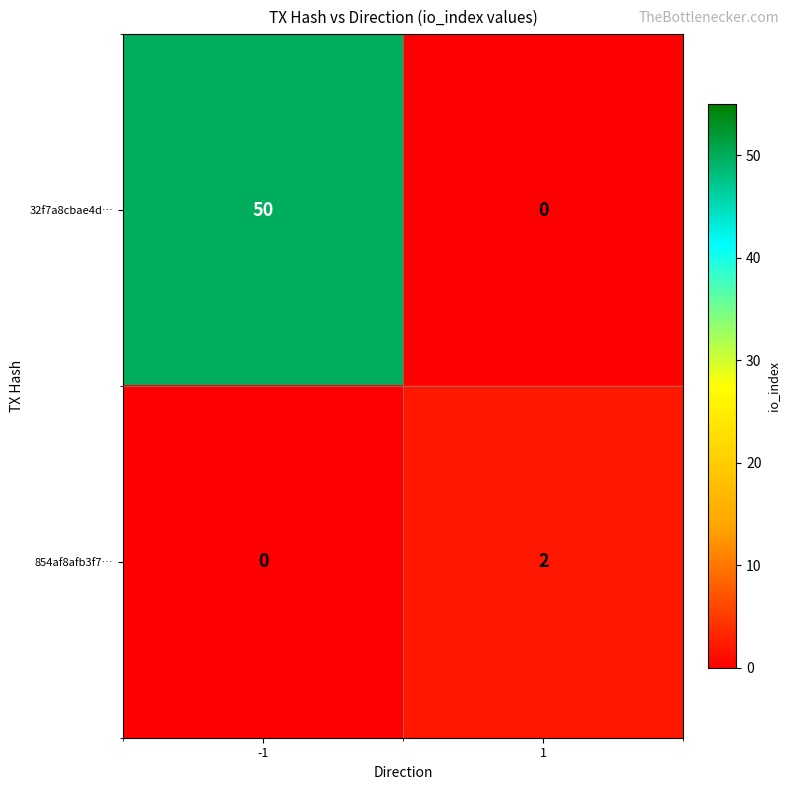

What is the greatest value displayed?

50